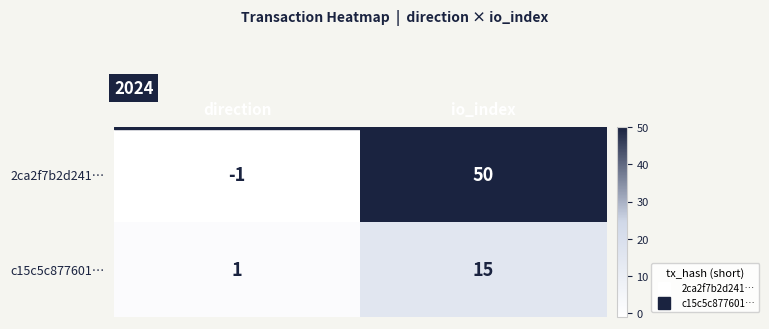

The c15c5c877601… series shows 1 at direction. True or false?

True